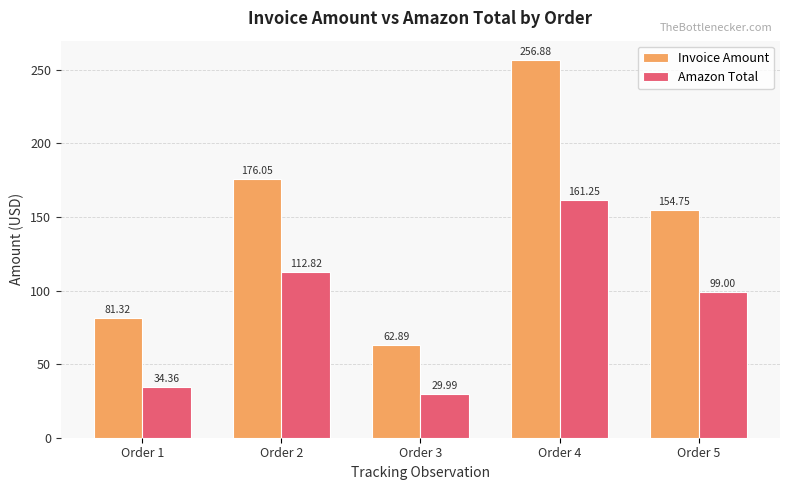

List the labels in order of Invoice Amount value, smallest first.

Order 3, Order 1, Order 5, Order 2, Order 4